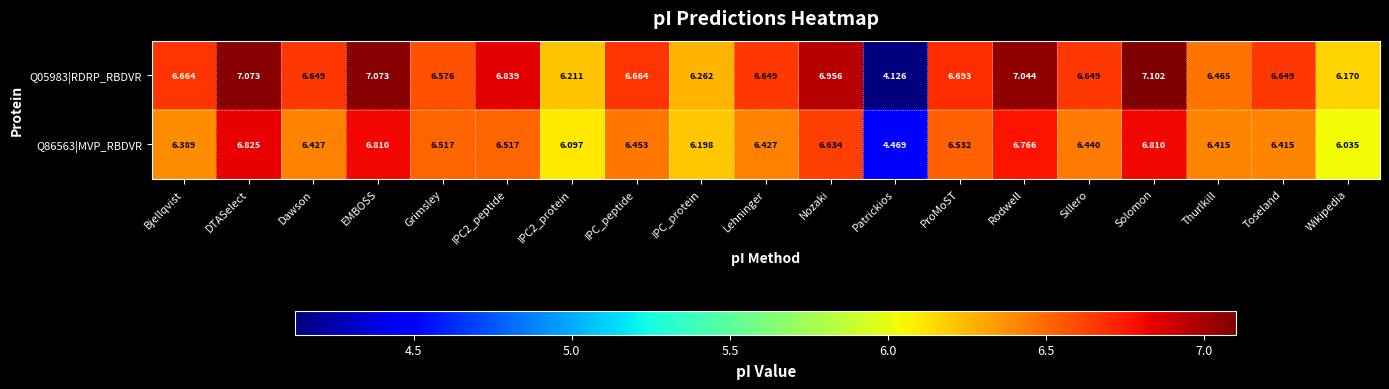

At which category does the chart reach its peak across all series?

Solomon